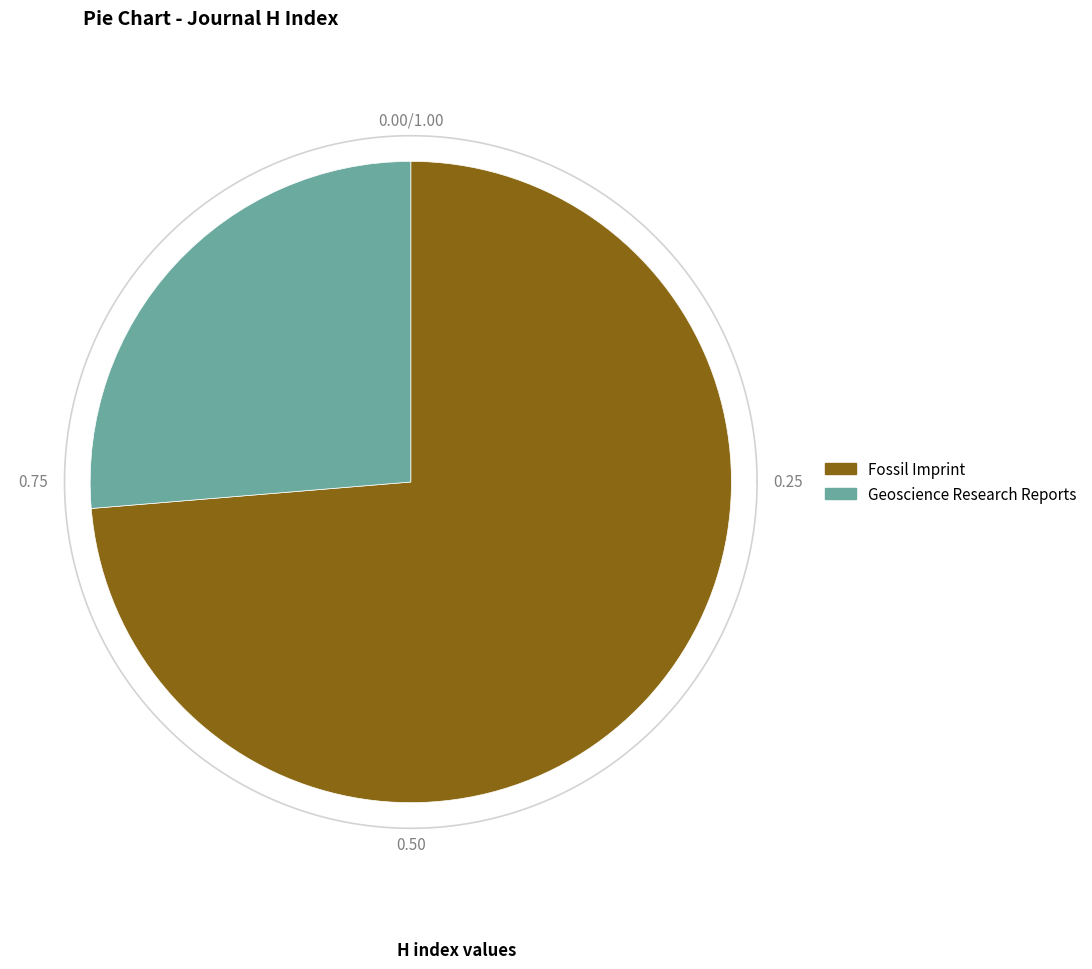

What percentage is NOT represented by Fossil Imprint?

26.3%